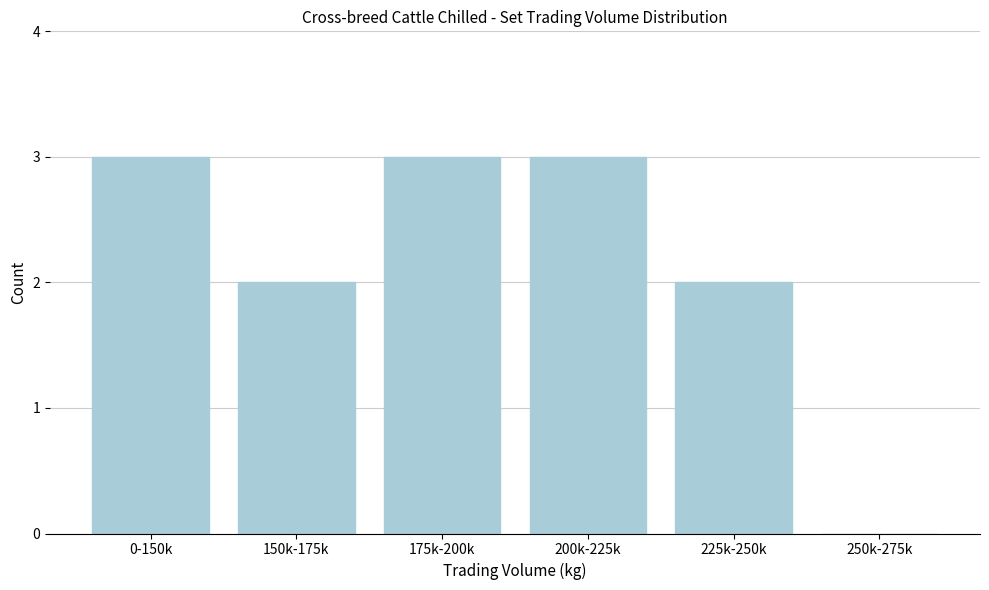

Reading left to right, list all the values displayed in this chart.

0-150k=3	150k-175k=2	175k-200k=3	200k-225k=3	225k-250k=2	250k-275k=0